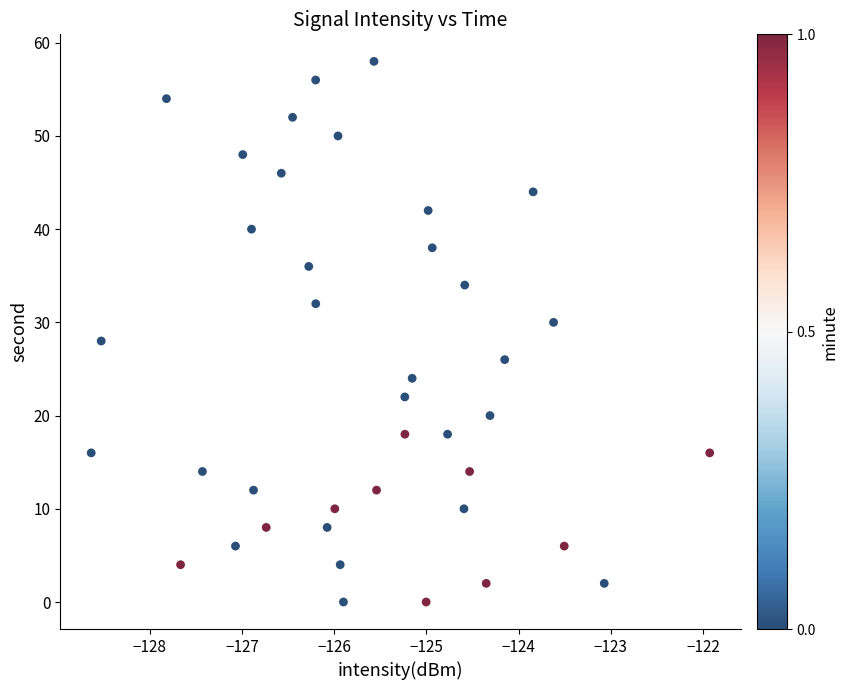

What is the range of Y values (max minus min)?

58